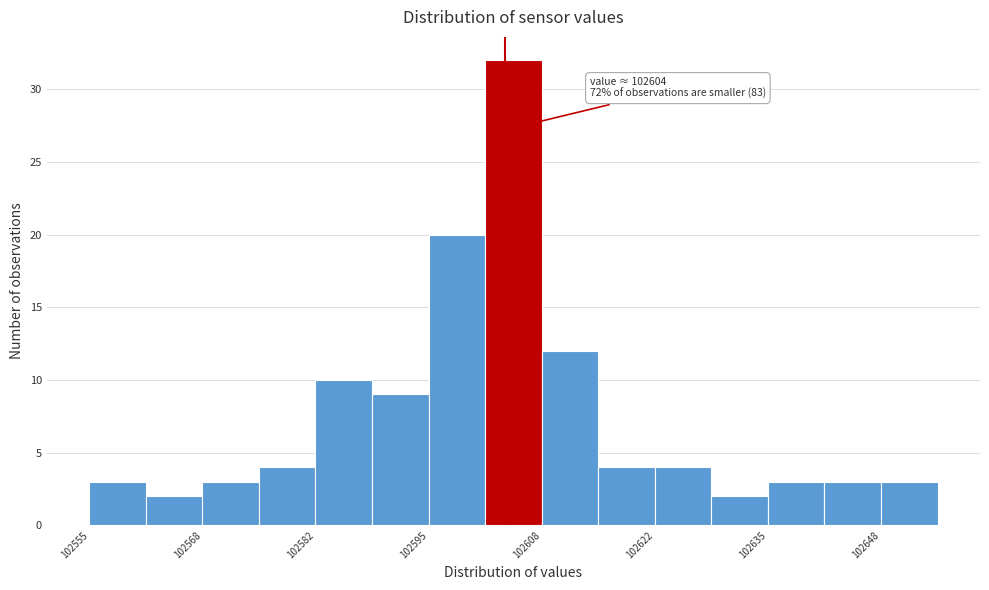

Around what value on the x-axis is the tallest bar? Give the approximate position of its centre, as read against the axis.

102606